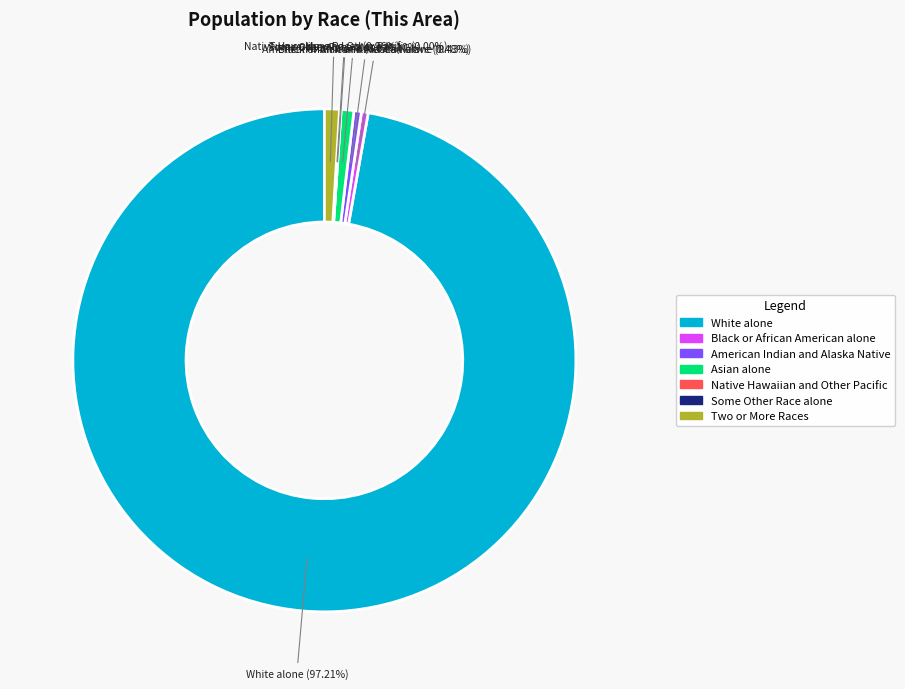

Does White alone account for over 50% of the chart?

Yes